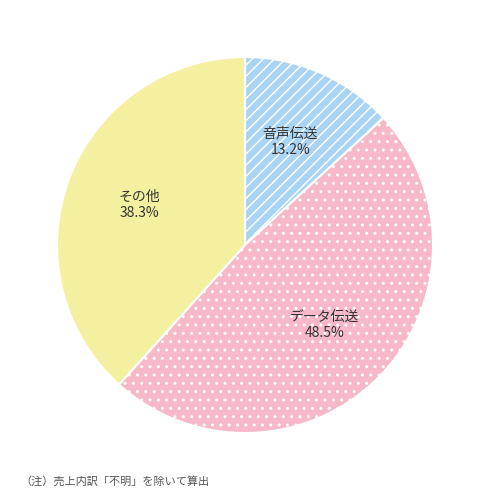

Is there a majority slice in this chart?

No